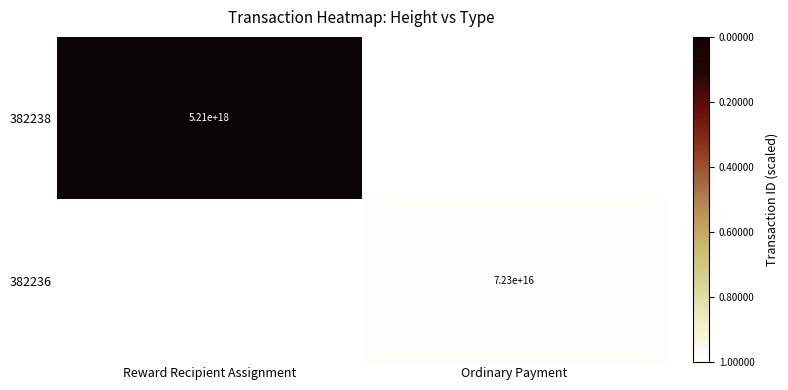

Is it true that 382238 equals 1255402042394221056 at Reward Recipient Assignment?

False